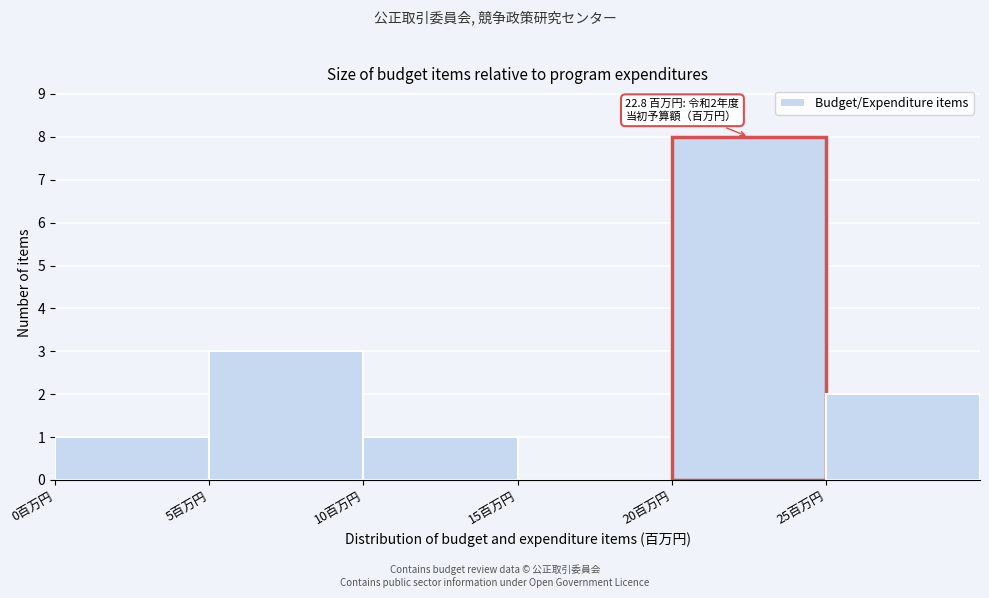

Over which range of the x-axis is the bar tallest?

20 to 25